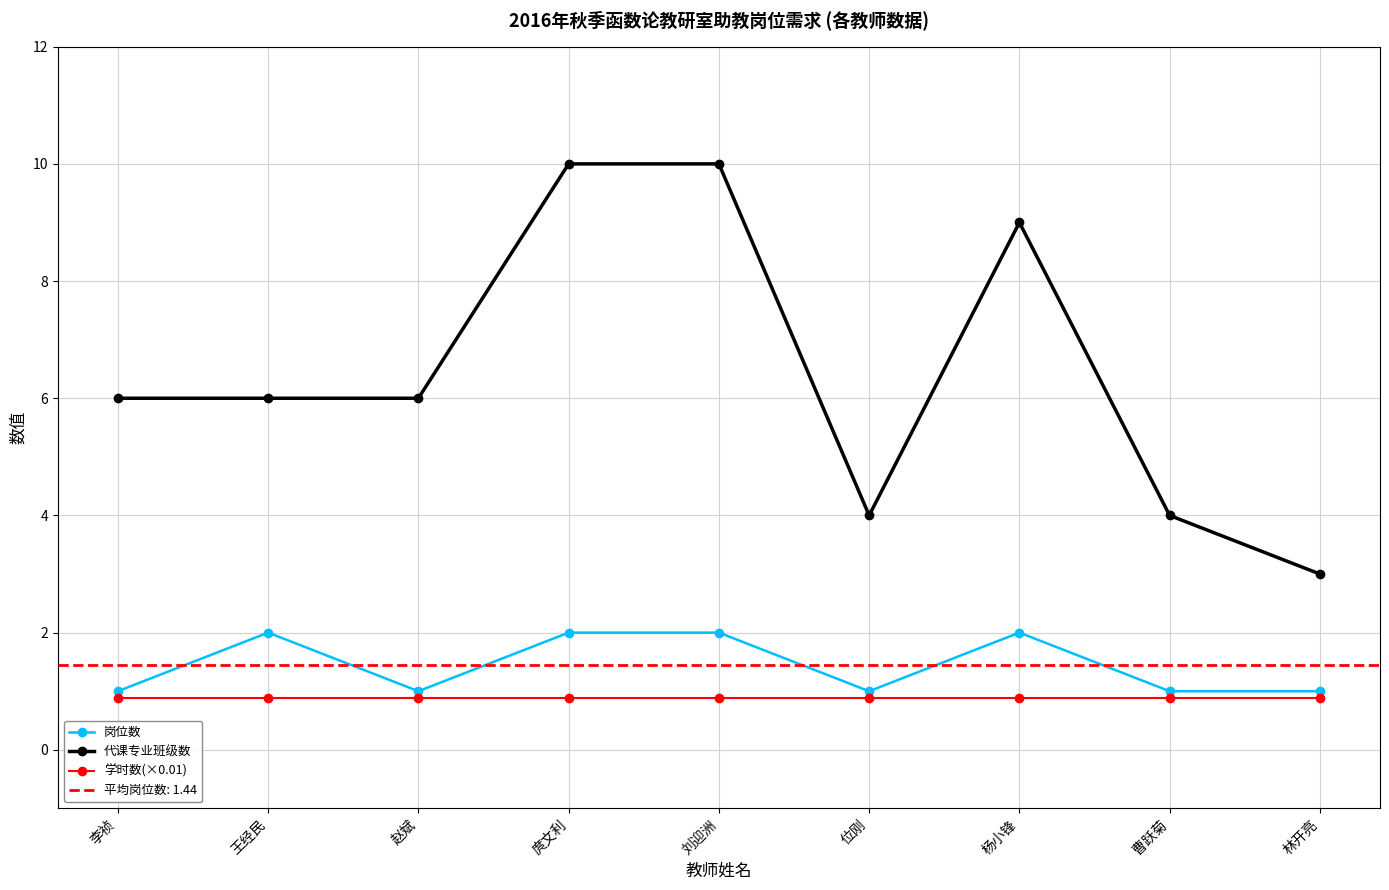

Which has a higher value, 曹跃菊 or 刘迎洲?

刘迎洲